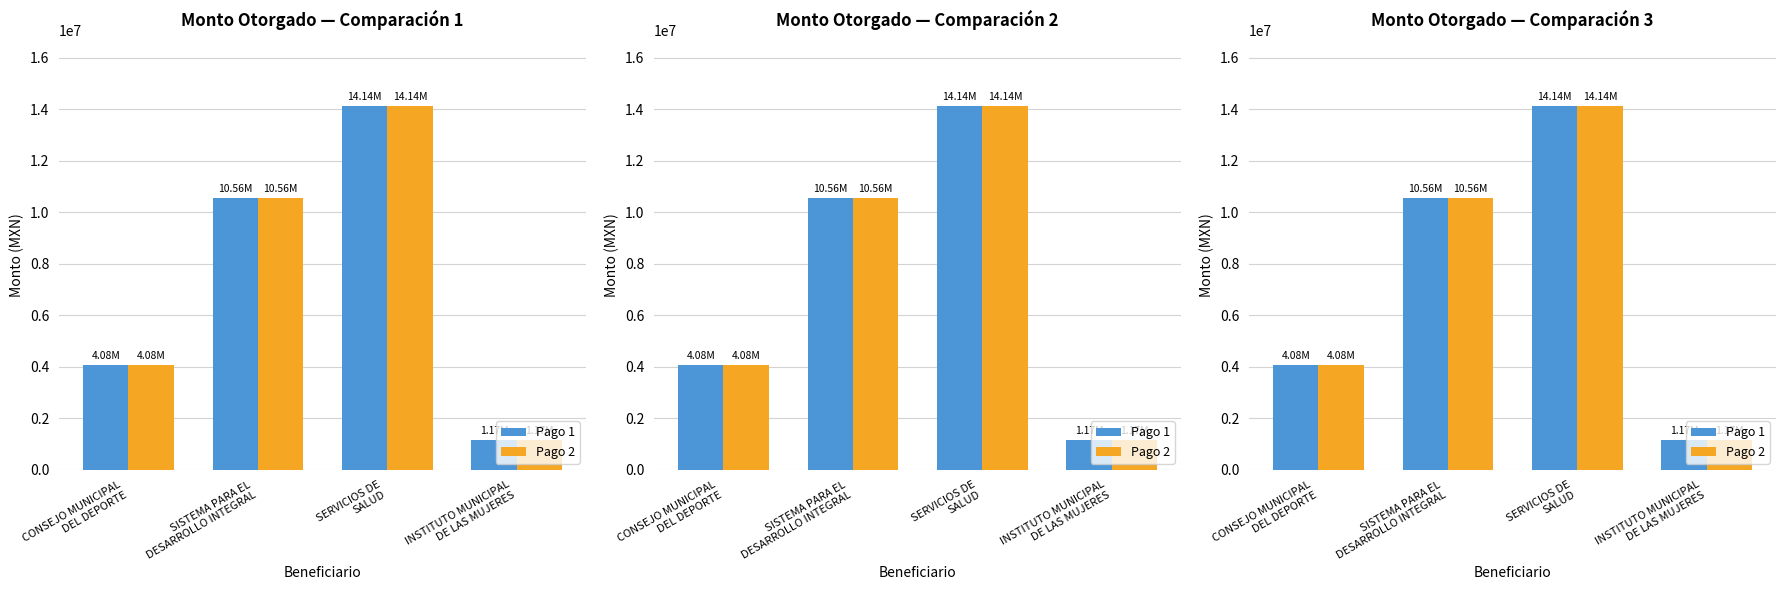

List the series in order of their peak value, lowest first.

Pago 1, Pago 2